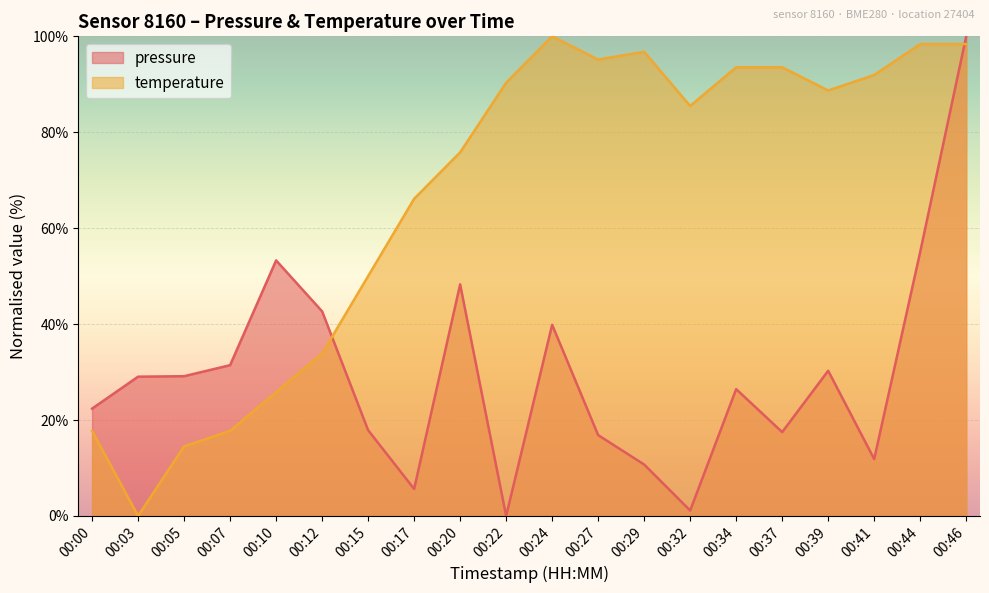

Reading left to right, list all the values displayed in this chart.

pressure: 22.4	29.0	29.1	31.4	53.3	42.7	17.9	5.6	48.3	0.0	39.9	16.8	10.7	1.1	26.4	17.5	30.3	11.9	55.0	100.0
temperature: 17.7	0.0	14.5	17.7	25.8	33.9	50.0	66.1	75.8	90.3	100.0	95.2	96.8	85.5	93.5	93.5	88.7	91.9	98.4	98.4